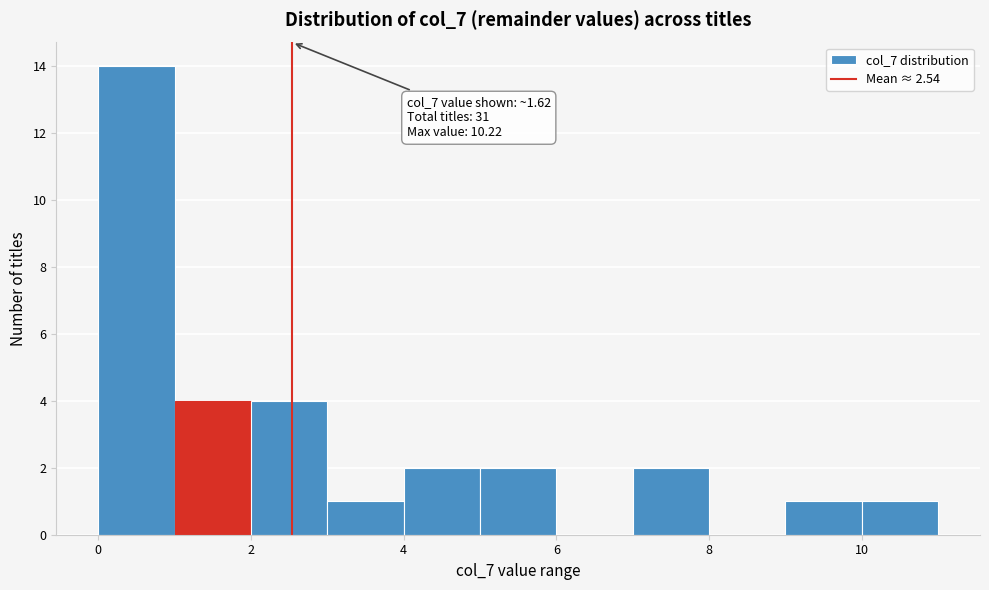

Over which range of the x-axis is the bar tallest?

0 to 1